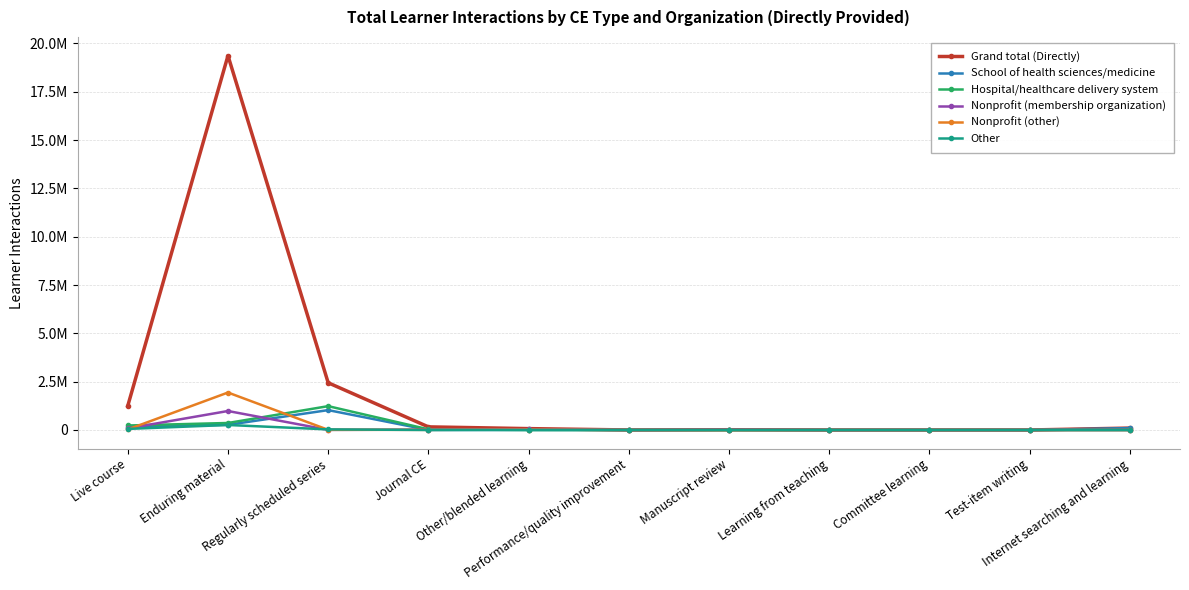

The value of Grand total (Directly) at Learning from teaching is 91. True or false?

True